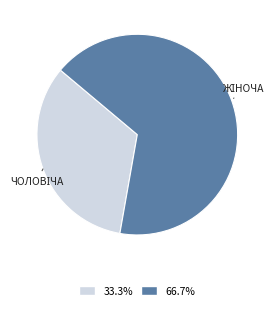

Is there any slice that represents more than half of the pie?

Yes